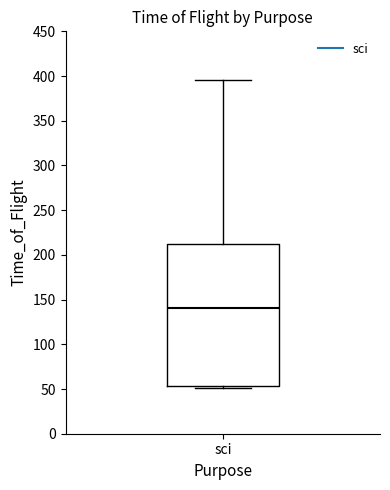

Transcribe this box plot: give where the median line is, the range the box spans, and where the two whiskers end, as read against the y-axis. The values are not printed on the chart, so give them approximately, as read against the axis.

median 140, box 55 to 210, whiskers 50 to 395